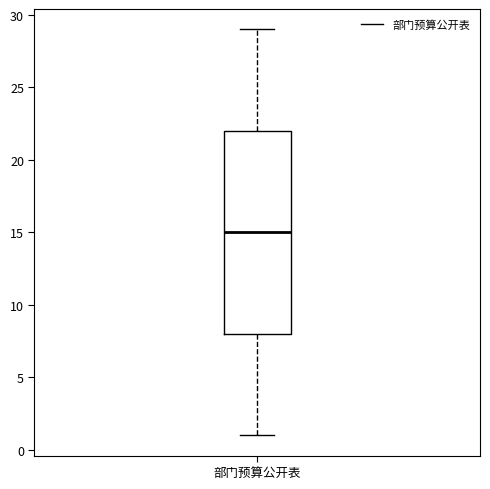

Transcribe this box plot: give where the median line is, the range the box spans, and where the two whiskers end, as read against the y-axis. The values are not printed on the chart, so give them approximately, as read against the axis.

median 15, box 8 to 22, whiskers 1 to 29